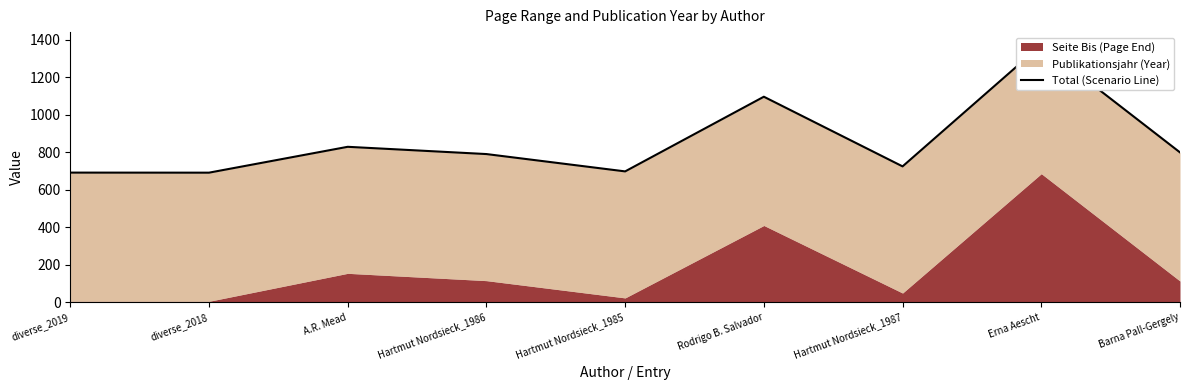

What is the average value?

854.7